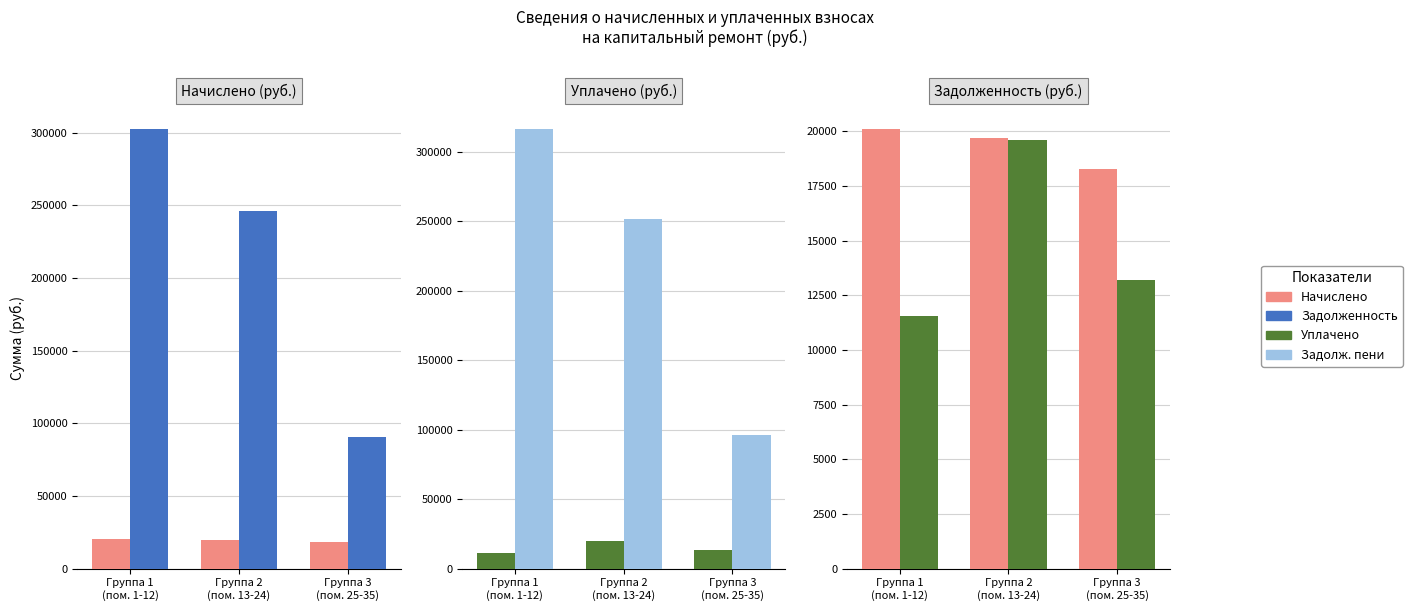

What is the label of the 3rd bar from the right?

Группа 1
(пом. 1-12)